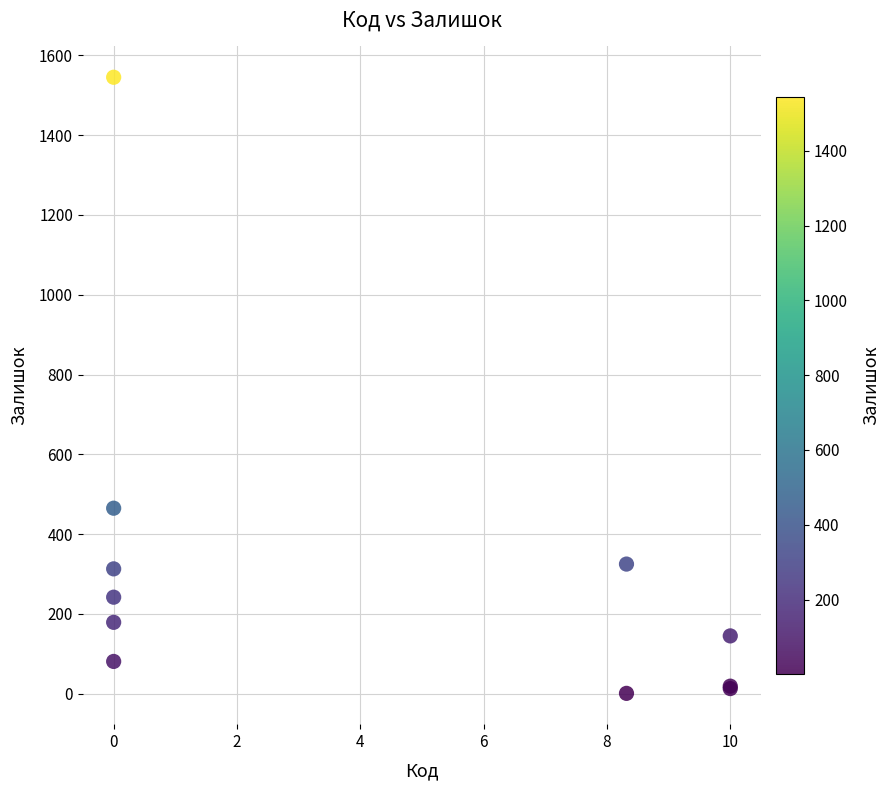

What Y value in the scatter plot is closest to 773?

465